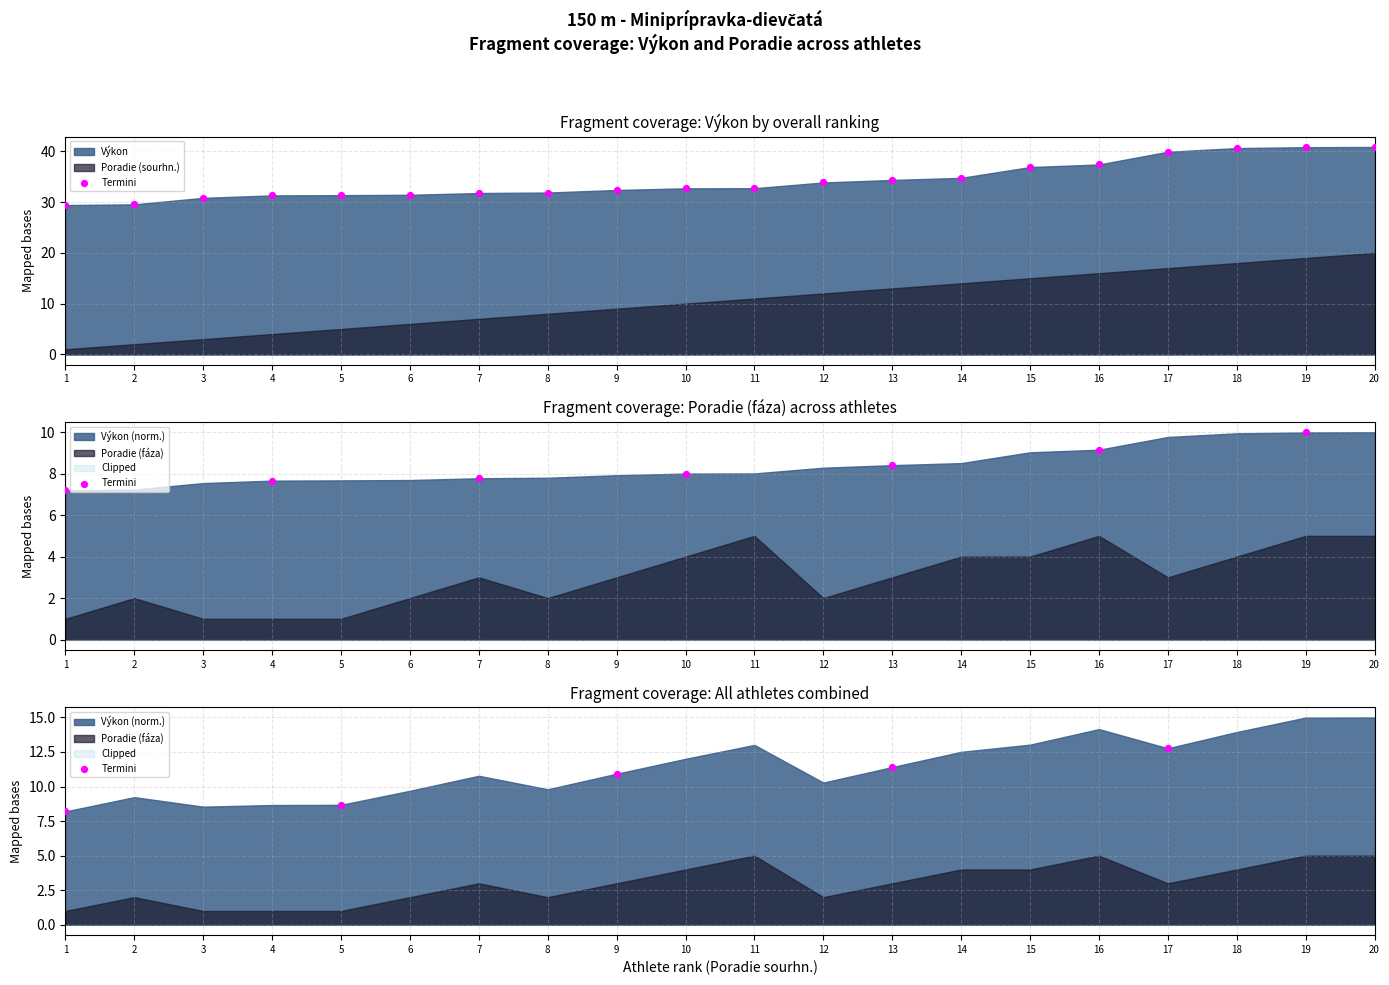

Which has a higher value, 9 or 17?

17